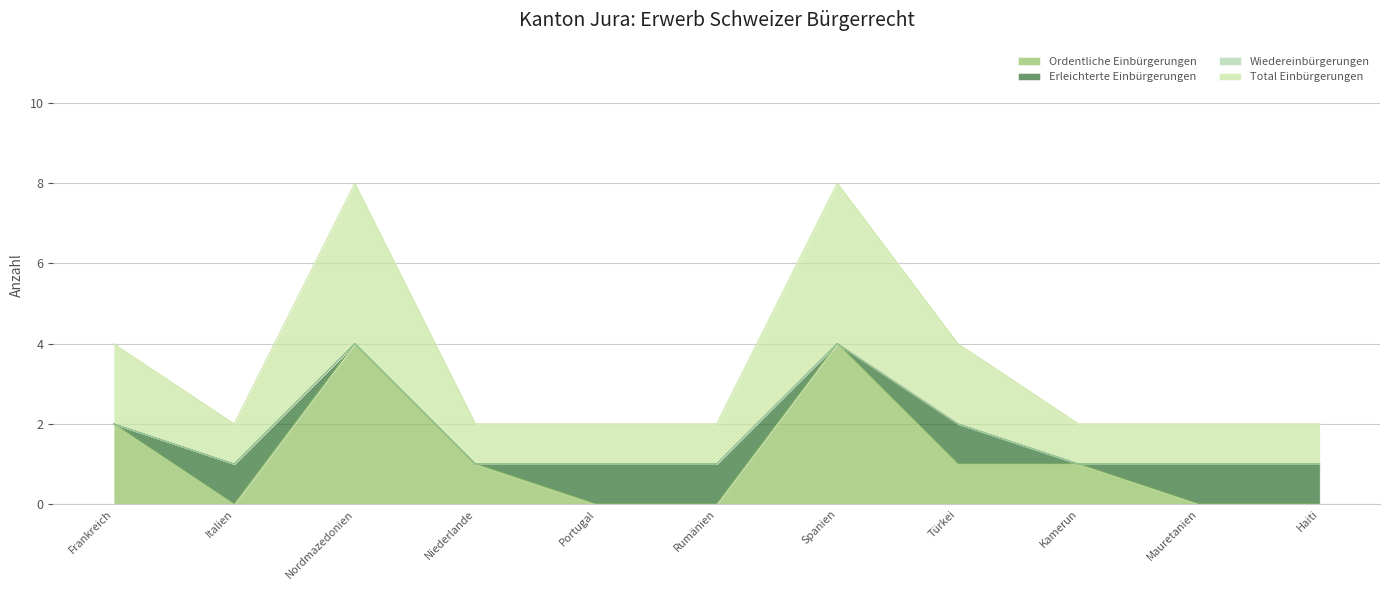

What is the highest value of the Ordentliche Einbürgerungen series?

4